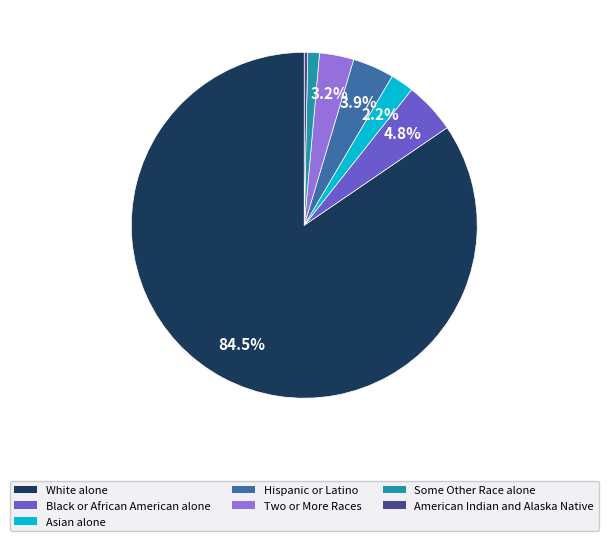

Is there a majority slice in this chart?

Yes